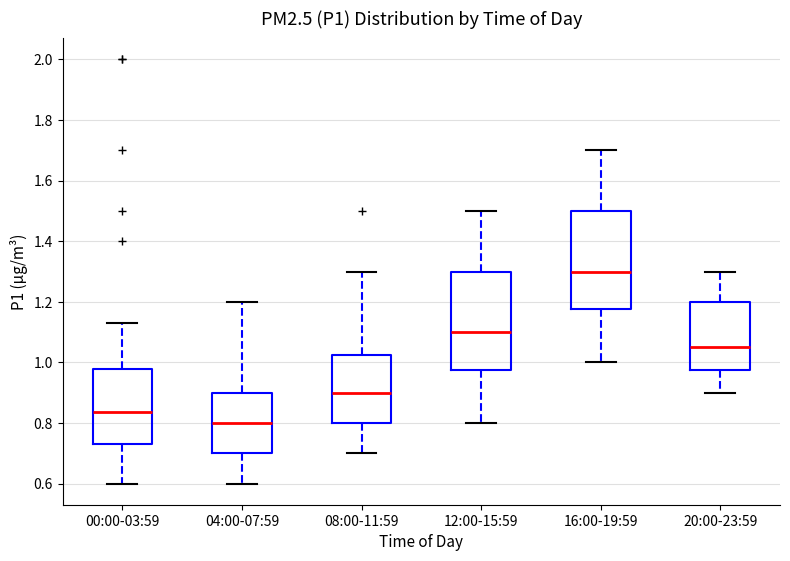

Which box has the highest median line?

16:00-19:59